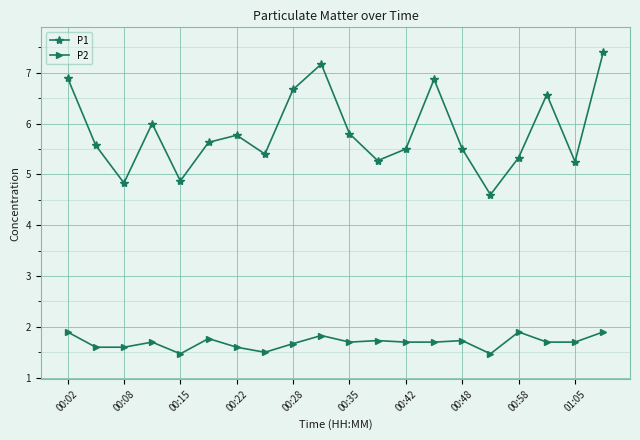

What is the maximum value shown in the chart?

7.4